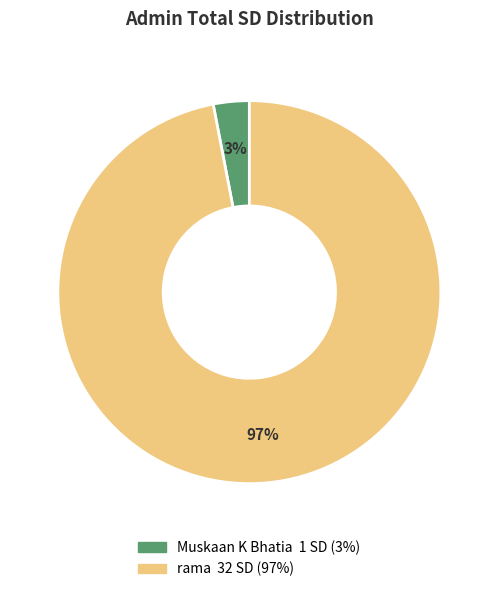

Which has a higher value, Muskaan K Bhatia or rama?

rama